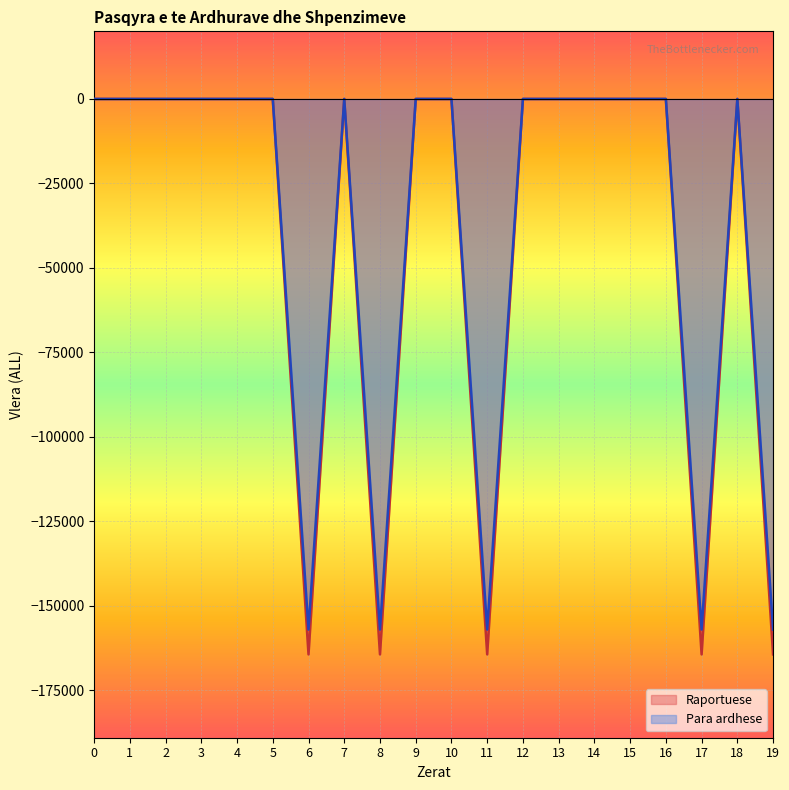

Reading right to left, extract all data points from this chart.

Raportuese: 19=-164328	18=0	17=-164328	16=0	15=0	14=0	13=0	12=0	11=-164328	10=0	9=0	8=-164328	7=0	6=-164328	5=0	4=0	3=0	2=0	1=0	0=0
Para ardhese: 19=-156980	18=0	17=-156980	16=0	15=0	14=0	13=0	12=0	11=-156980	10=0	9=0	8=-156980	7=0	6=-156980	5=0	4=0	3=0	2=0	1=0	0=0